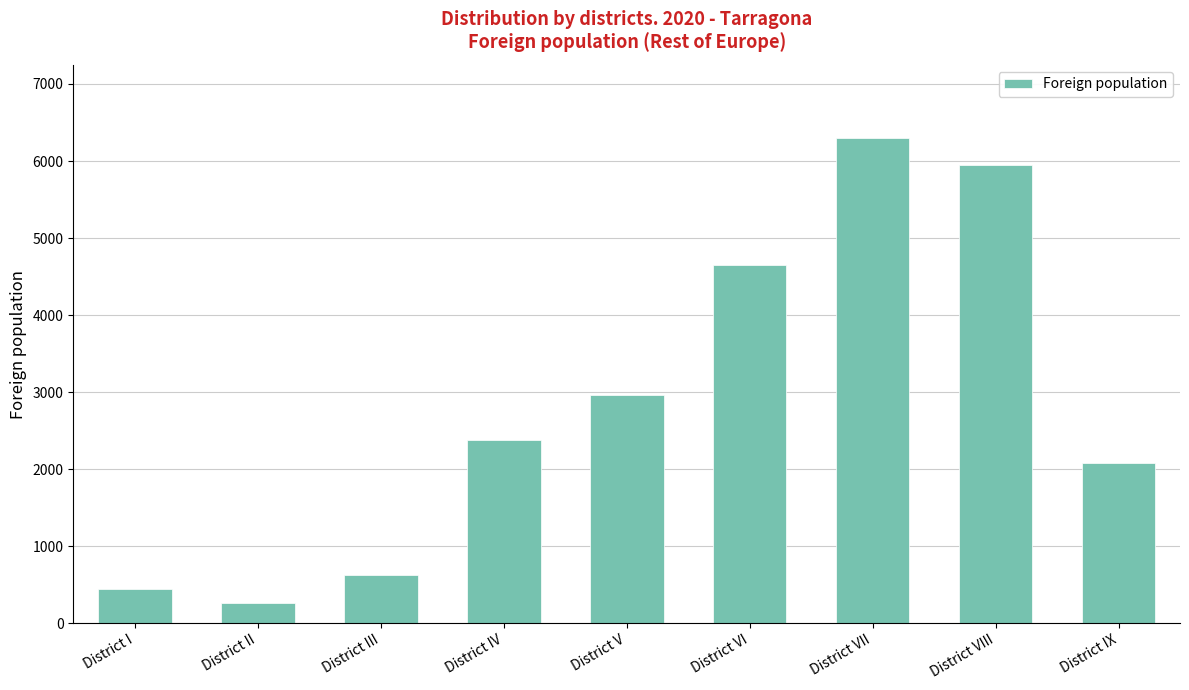

Which has a higher value, District I or District II?

District I